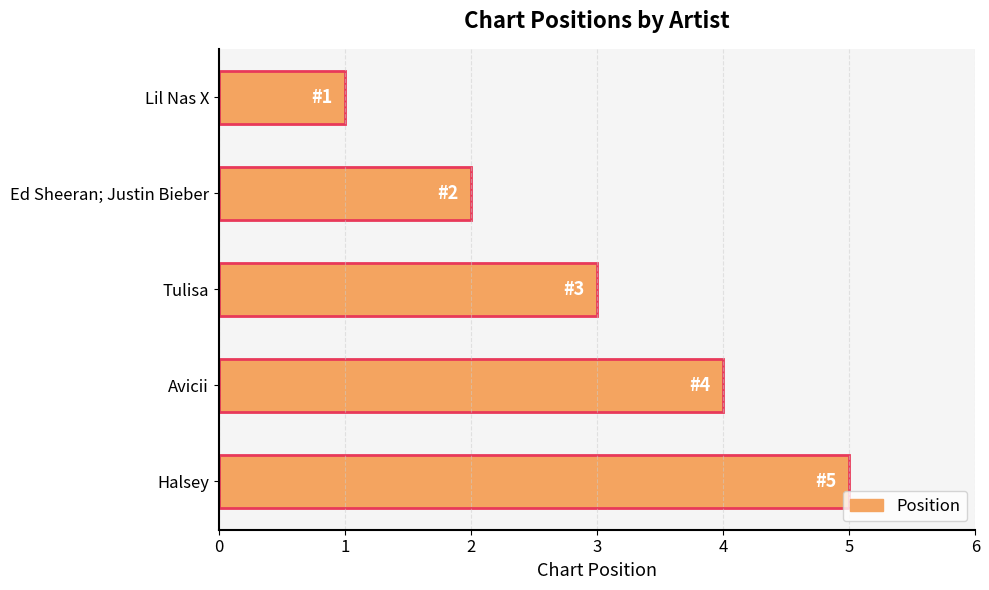

Which has a higher value, Avicii or Tulisa?

Avicii